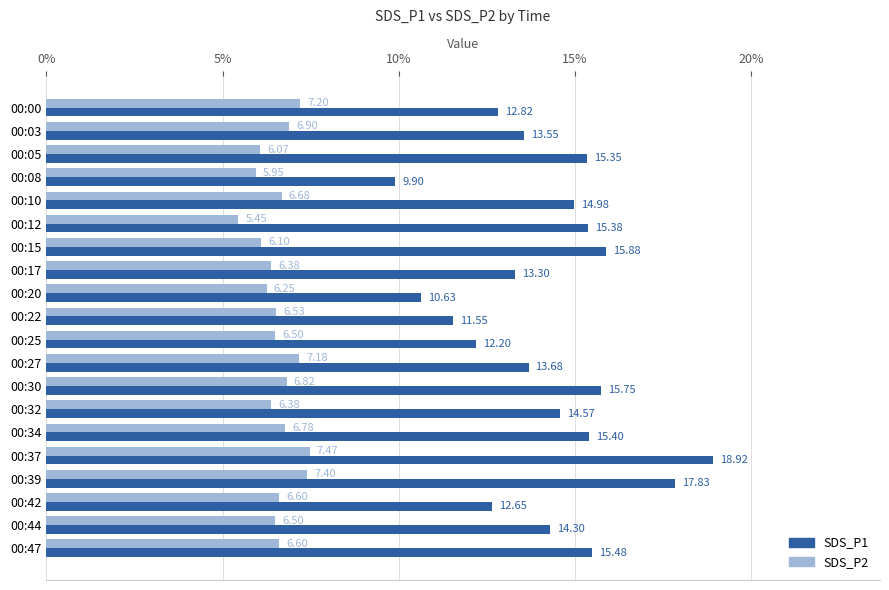

Which category has the highest value in the SDS_P1 series?

00:37